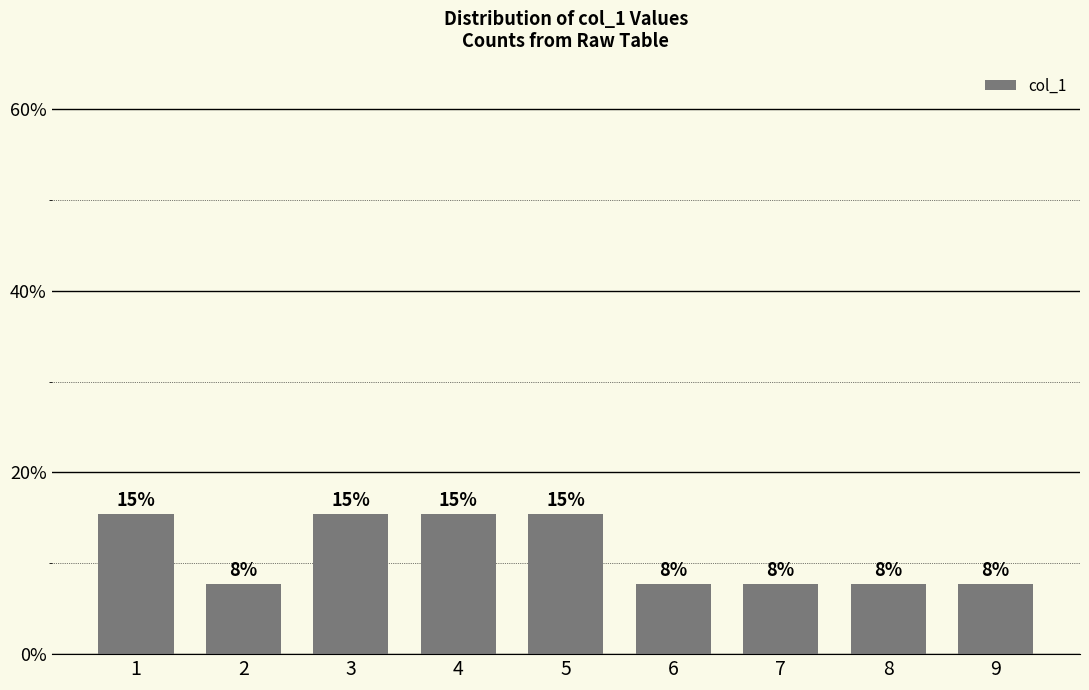

Does the chart contain any negative values?

No